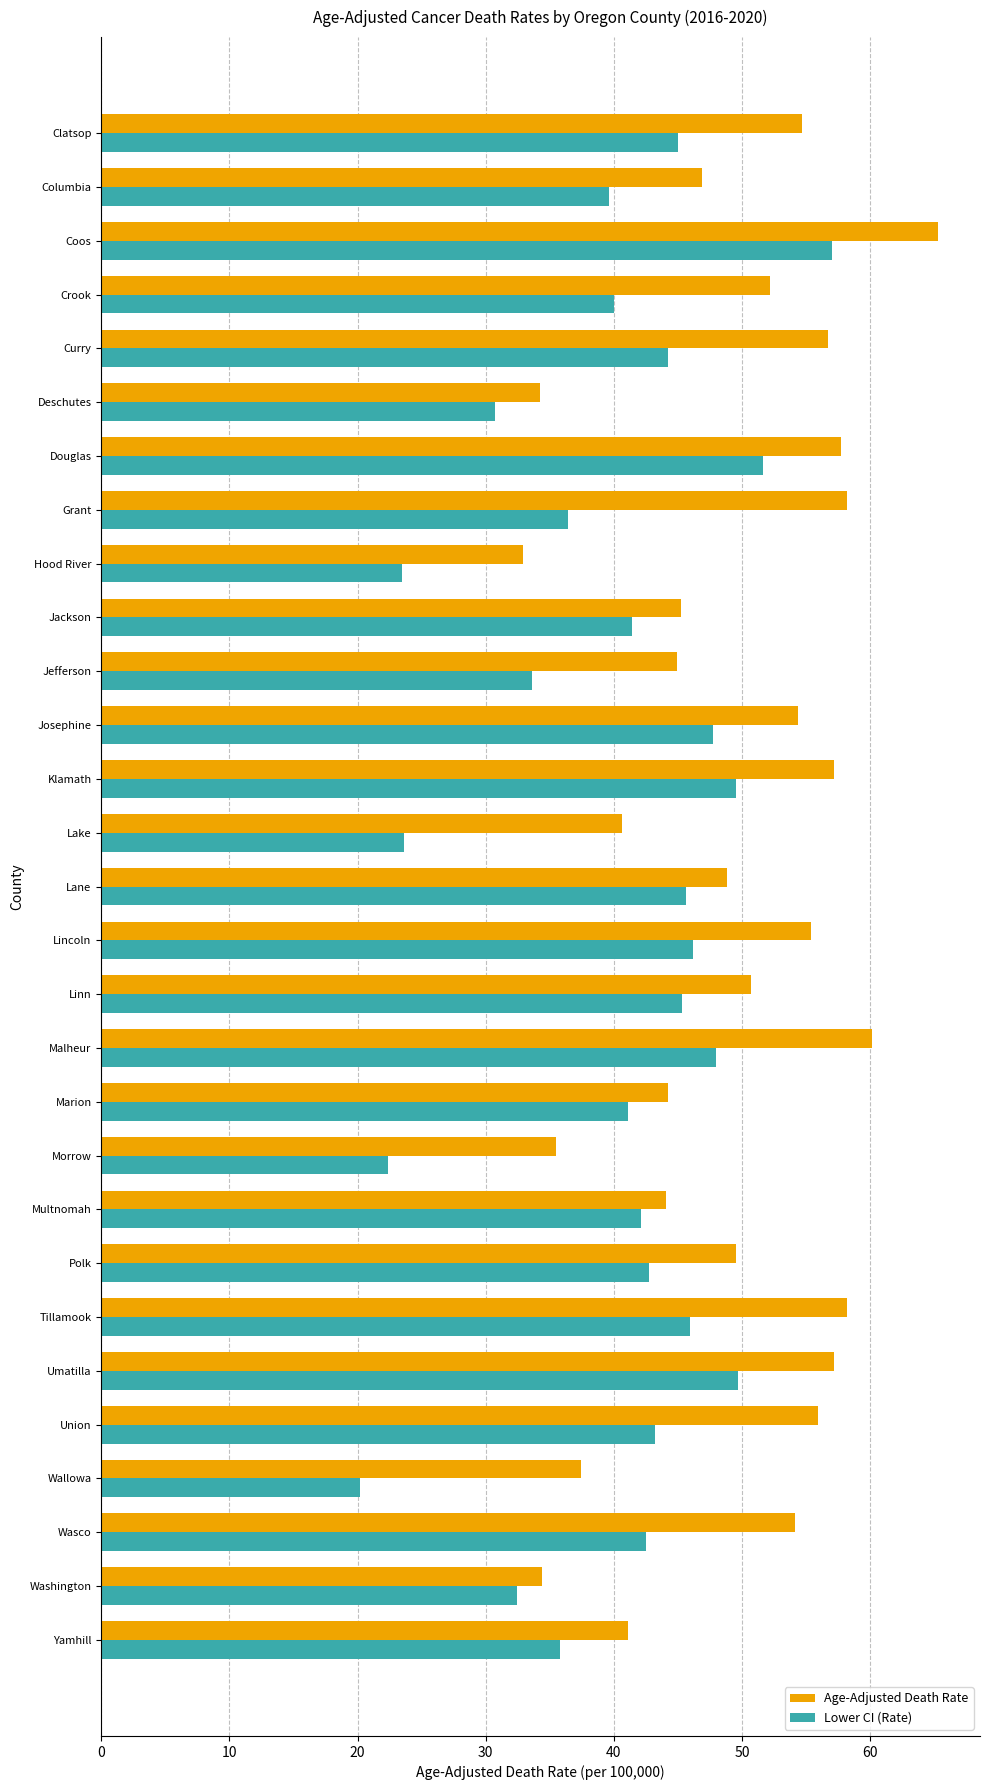

Rank the series by their maximum value, from highest to lowest.

Age-Adjusted Death Rate, Lower CI (Rate)